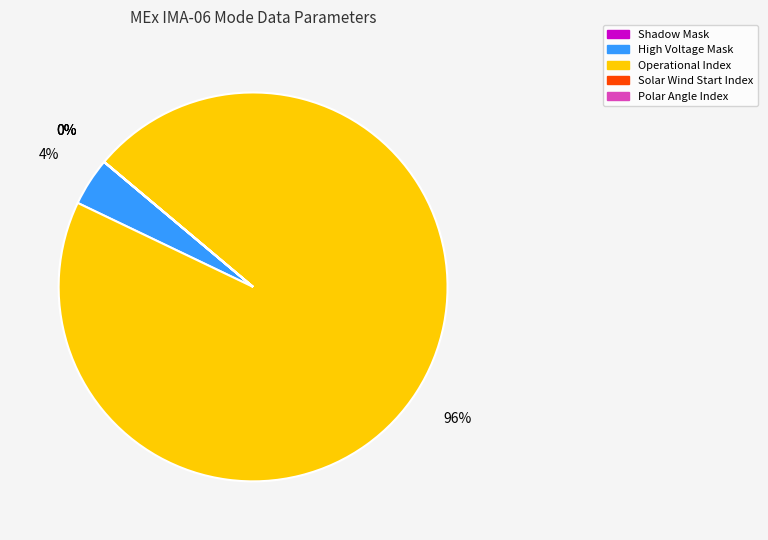

Does High Voltage Mask account for over 50% of the chart?

No